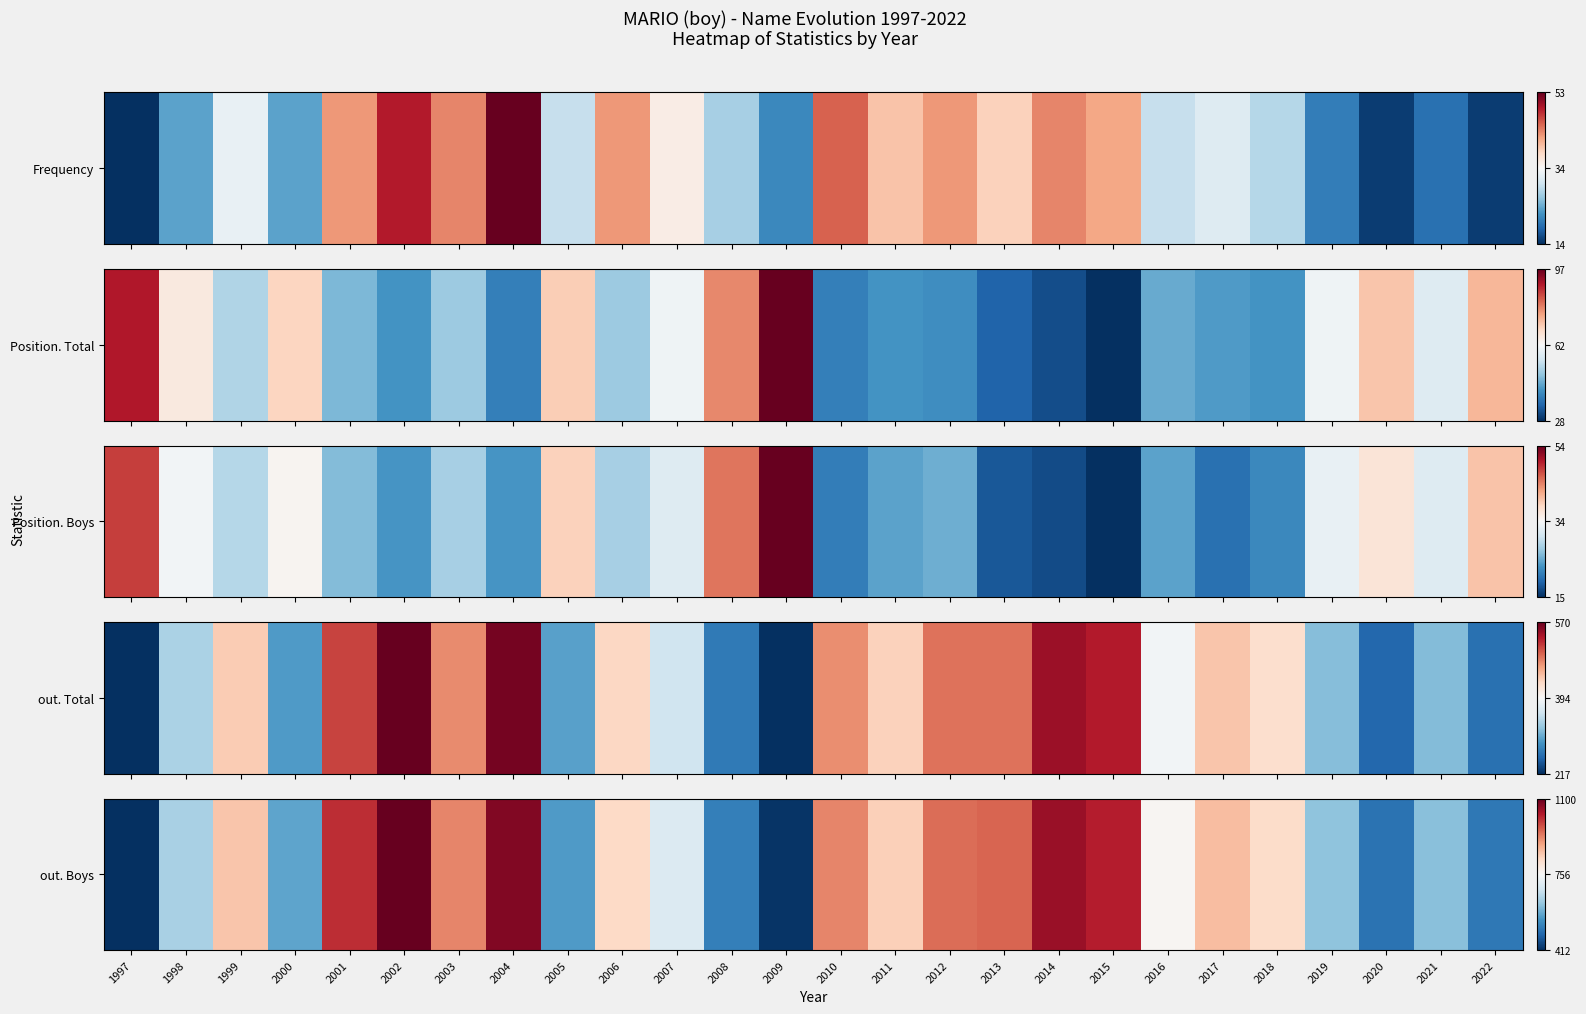

The chart shows a value of 0.0 at 1997. True or false?

True